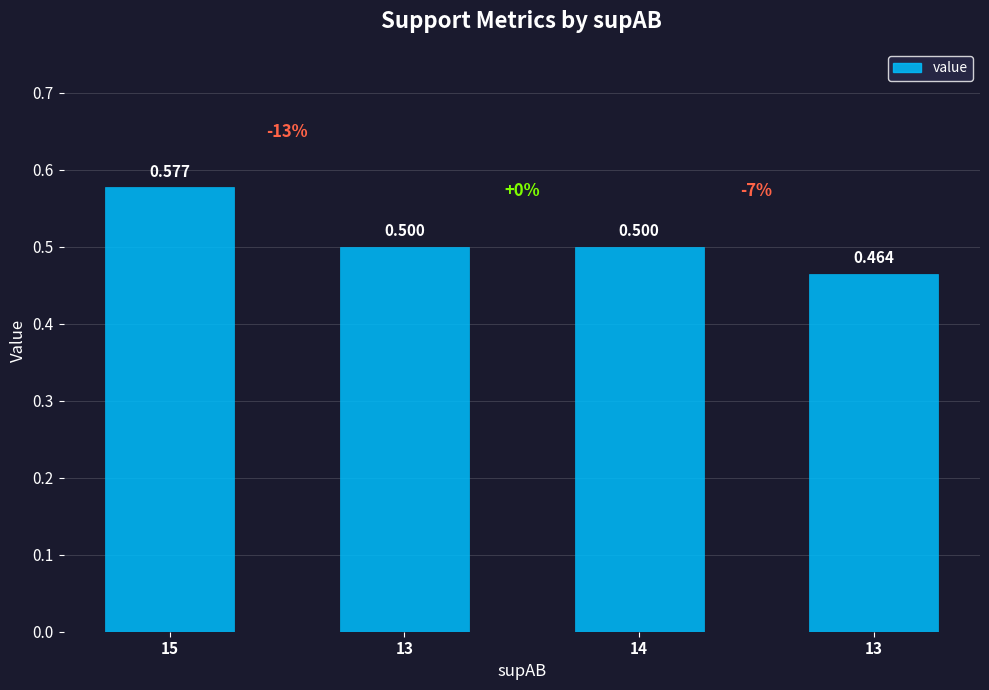

How many values are between 0 and 1?

4